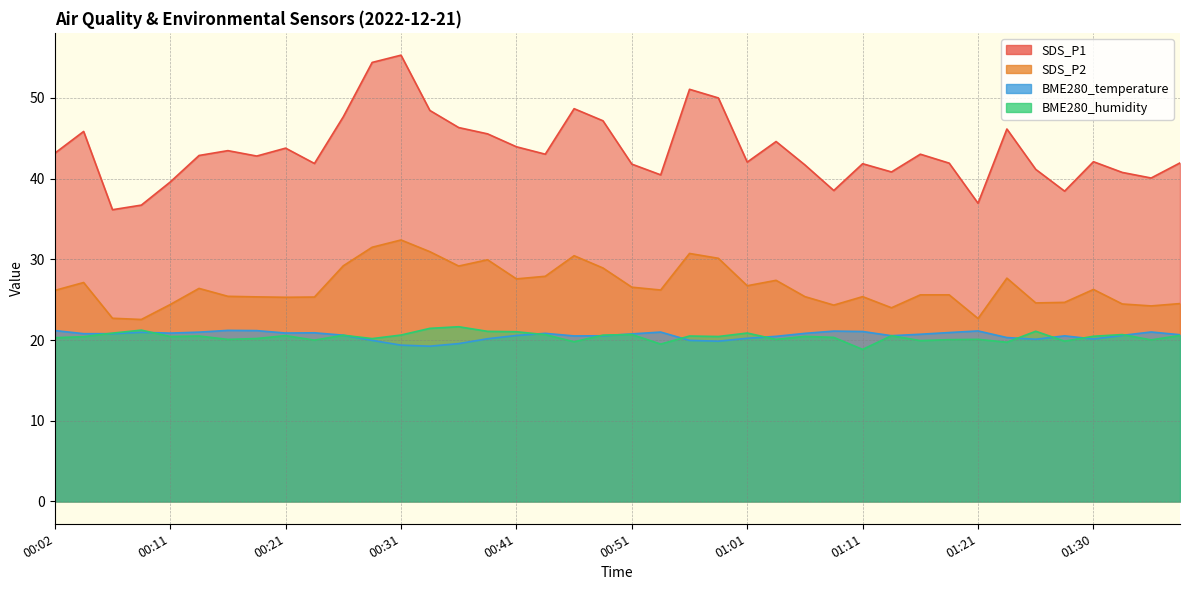

How many values in the SDS_P2 series exceed 26?

21